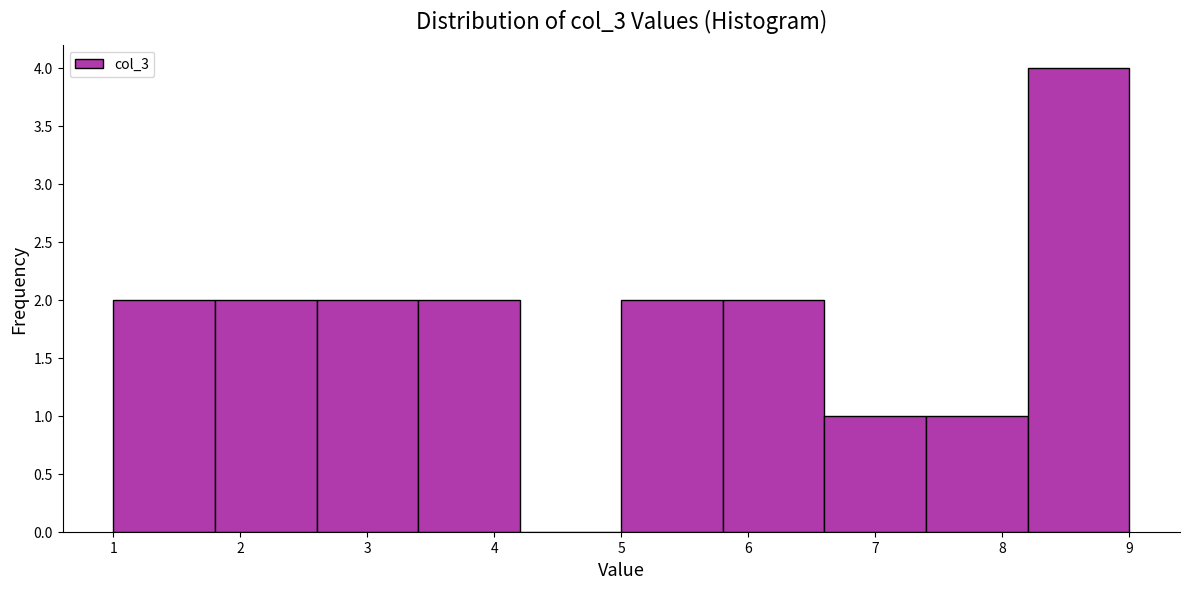

What is the height of the bar covering 2.6 to 3.4 on the x-axis? The values are not printed on the chart, so give them approximately, as read against the axis.

2